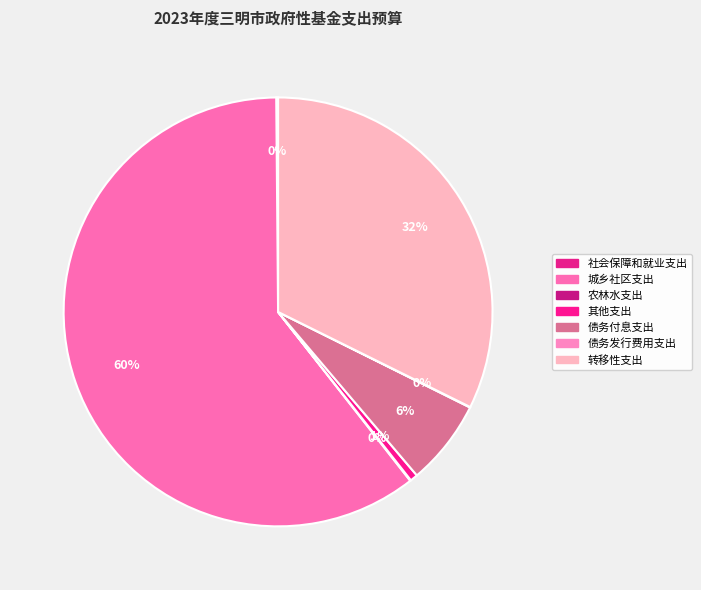

What percentage is the 城乡社区支出 slice, to the nearest percent?

60%